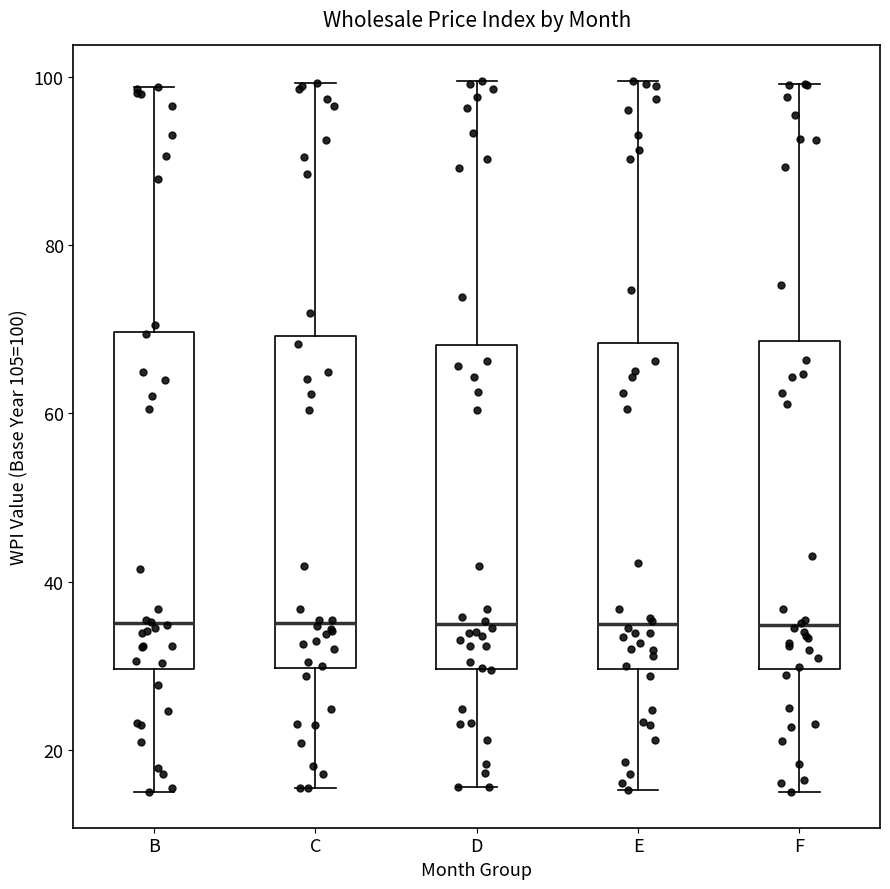

Where is the upper edge of the box for E on the y-axis? The values are not printed on the chart, so give them approximately, as read against the axis.

68